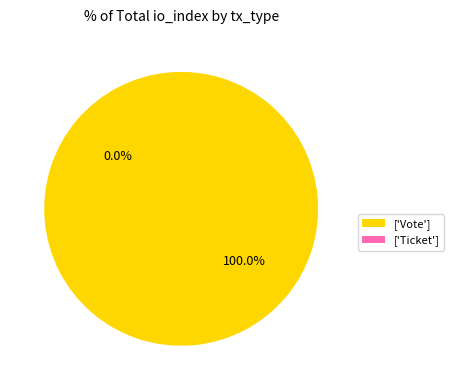

Rank the categories by value from highest to lowest.

Vote, Ticket